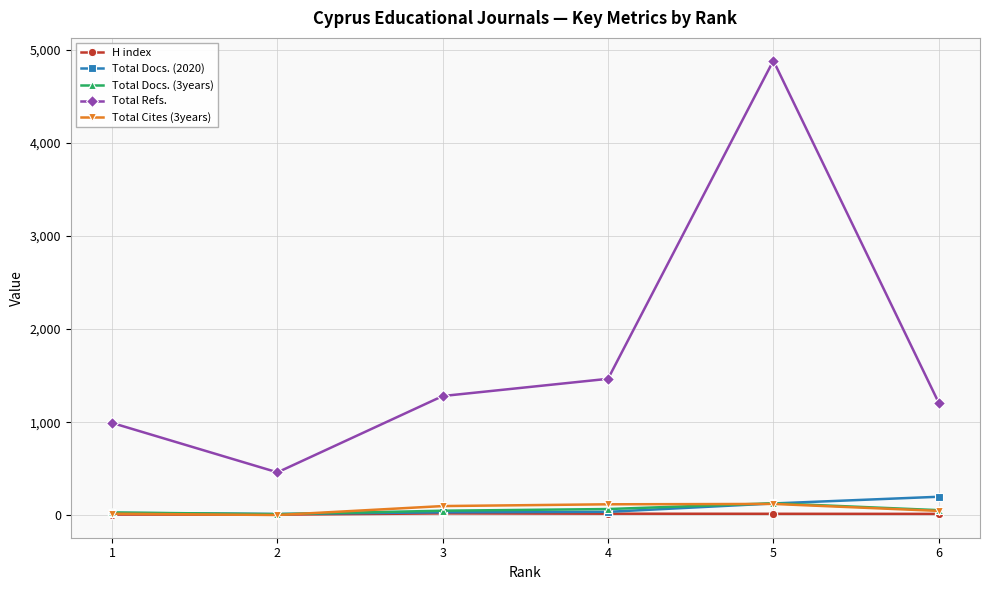

True or false: Total Cites (3years) has more than 0 interior local peaks.

True